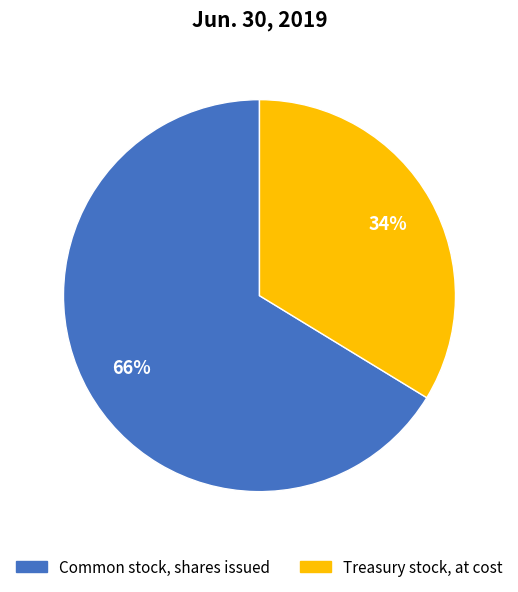

Does Common stock, shares issued account for over 50% of the chart?

Yes